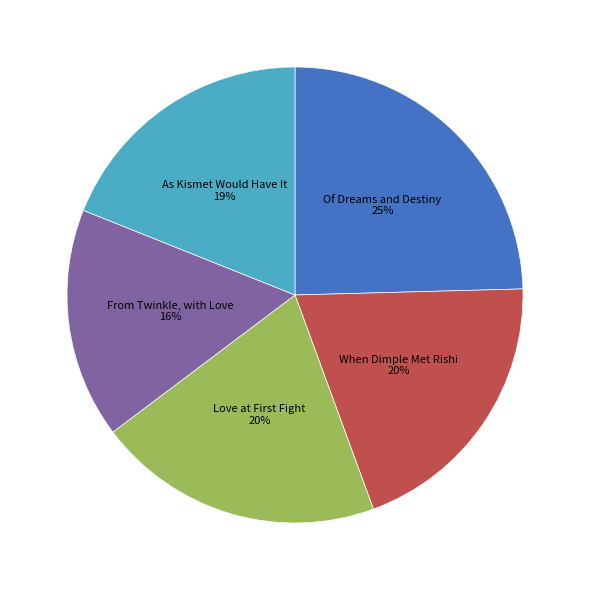

Does any single category account for the majority?

No